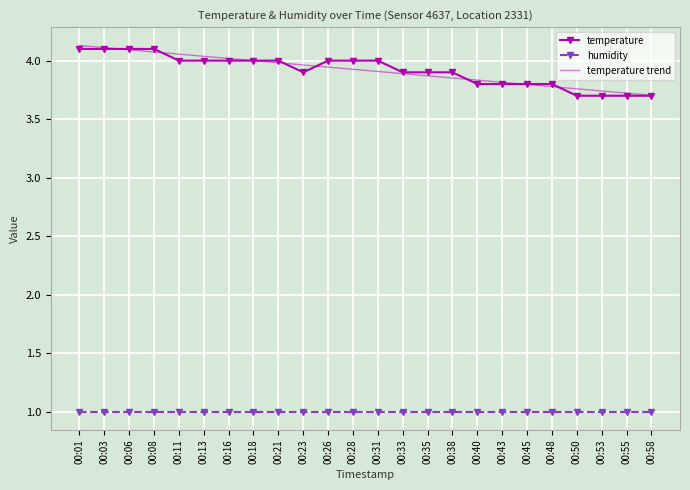

What is the minimum value shown in the chart?

1.0